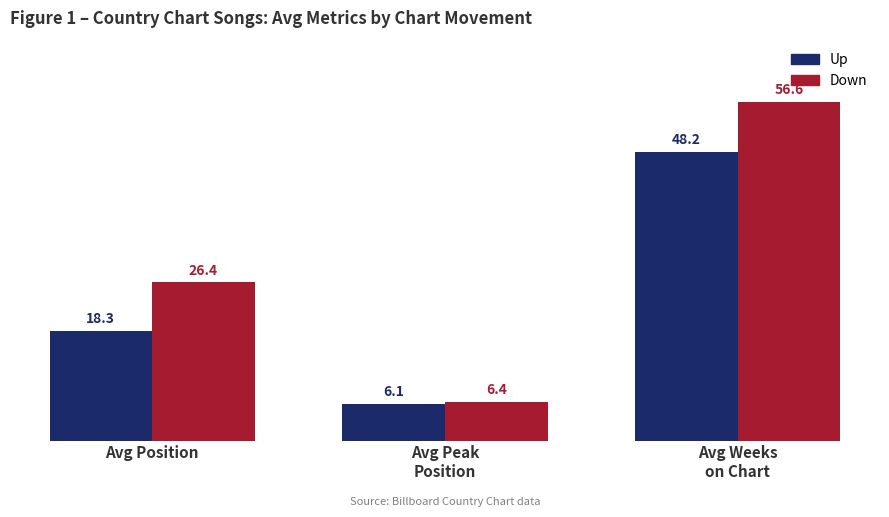

True or false: Down has a value of 40.6 at Avg Position.

False